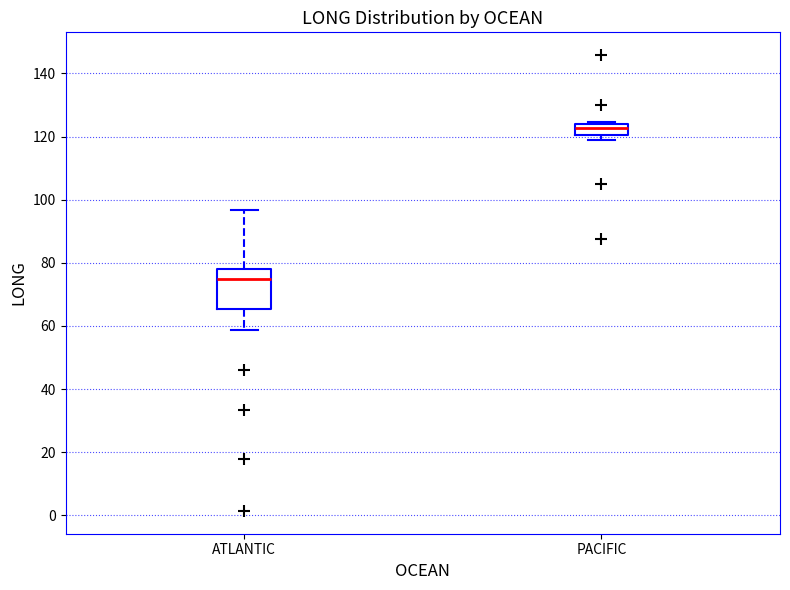

Where does the median line of the box for PACIFIC sit on the y-axis? The values are not printed on the chart, so give them approximately, as read against the axis.

122